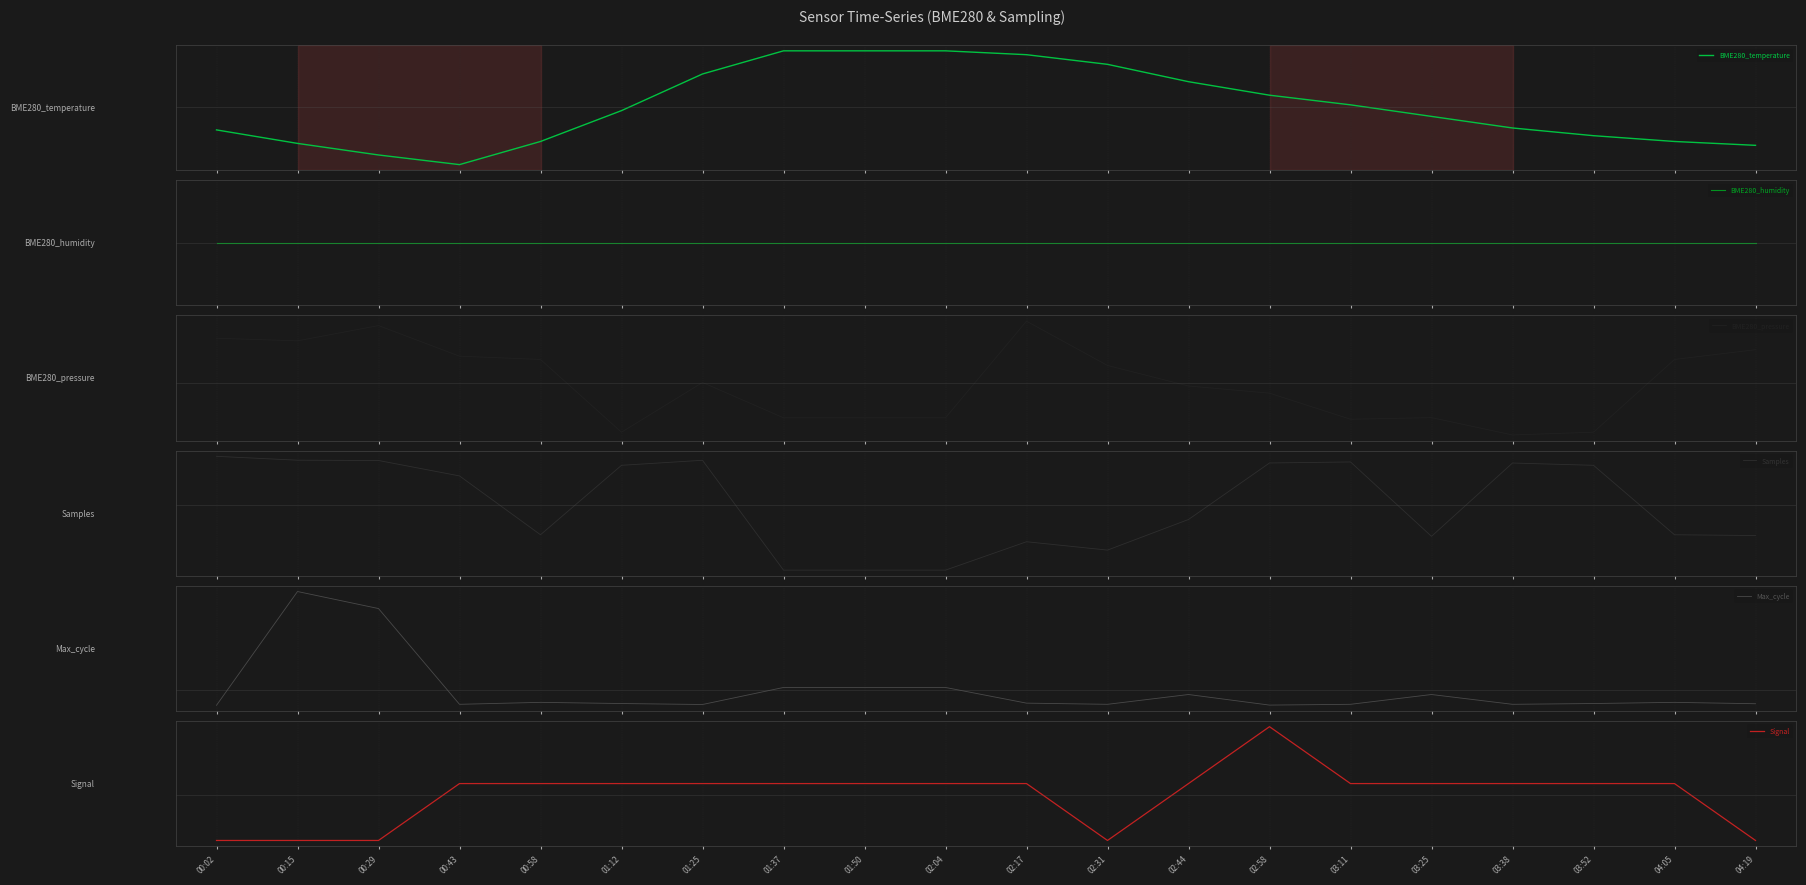

At which category is the sum across all series the highest?

02:58